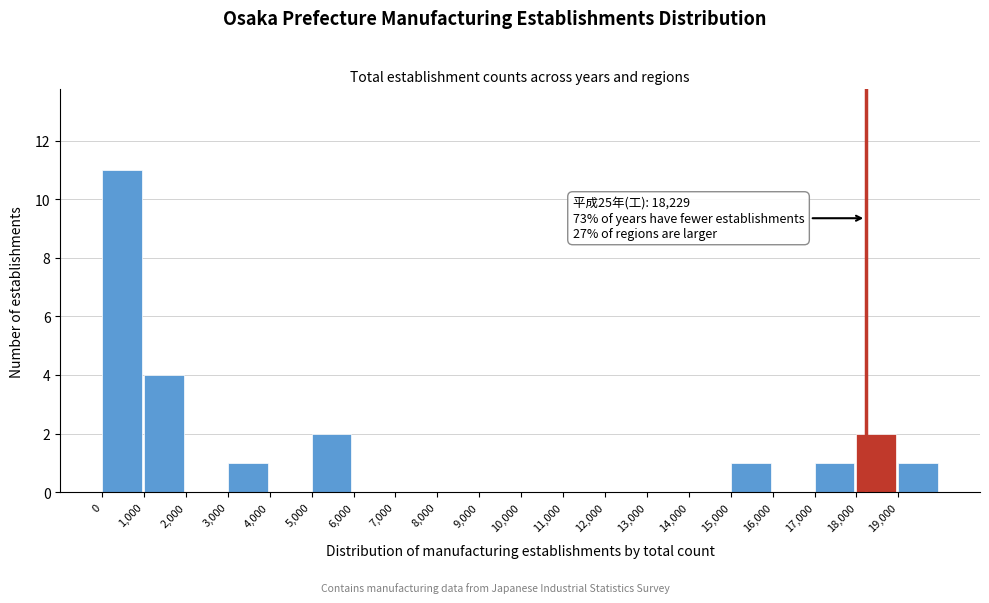

Over which range of the x-axis is the bar tallest?

0 to 1000